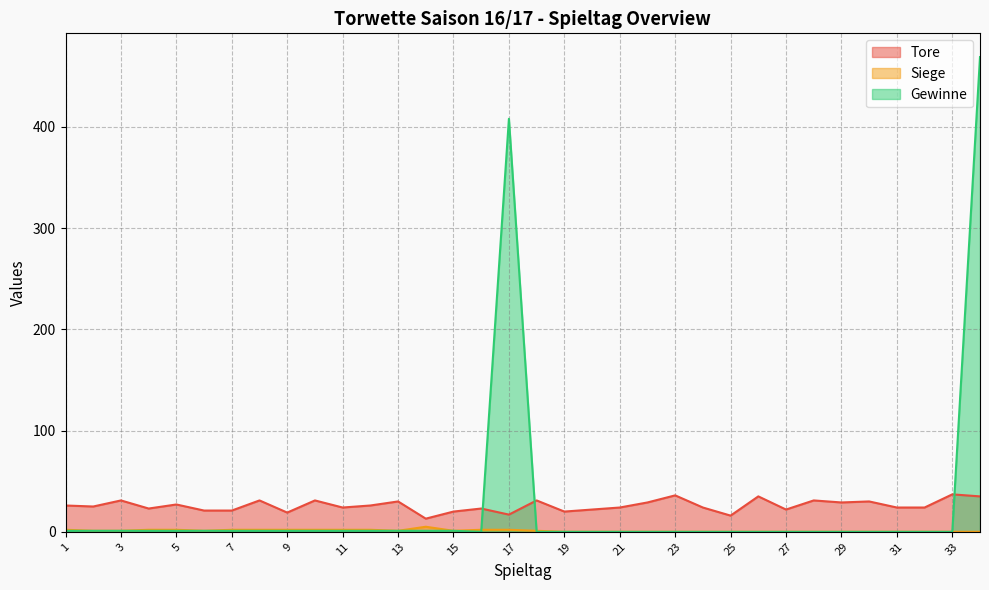

True or false: Siege has more than 0 interior local peaks.

True